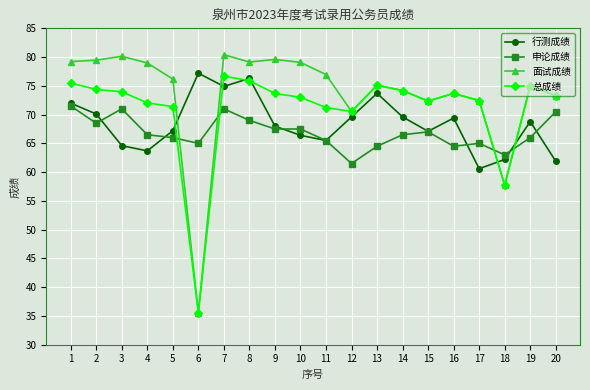

How many lines are shown in the chart?

4